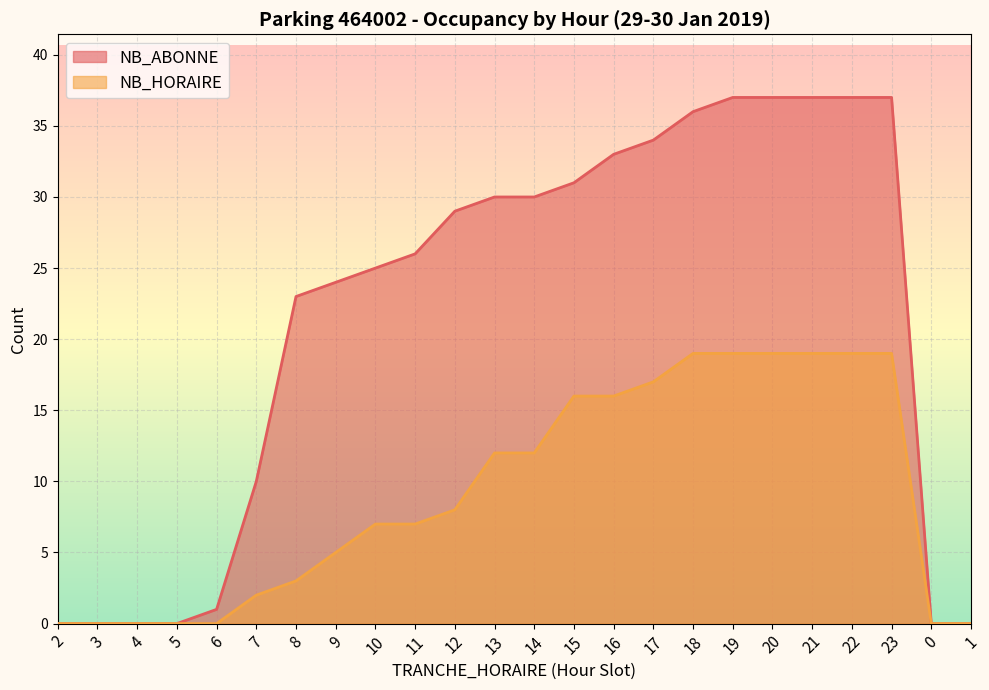

At how many categories does at least one series exceed 0?

18